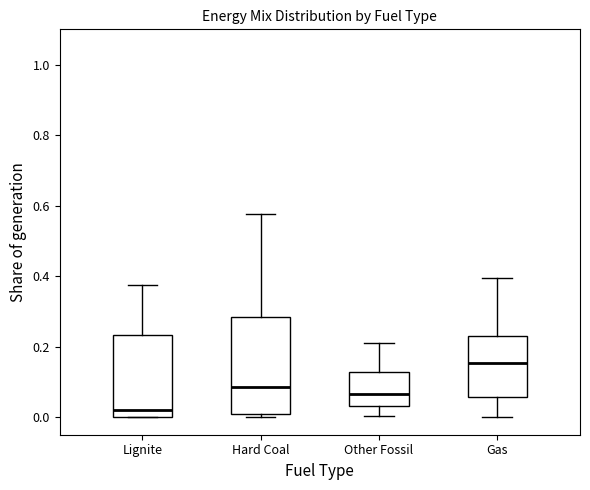

Comparing the boxes themselves (not the whiskers), which one is the tallest?

Hard Coal